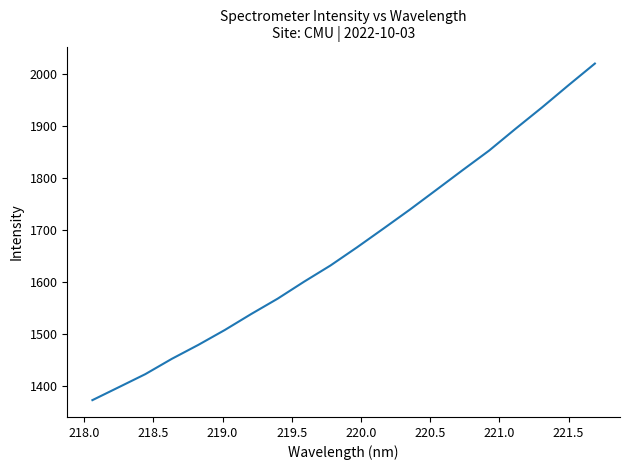

What is the minimum value shown in the chart?

1373.4